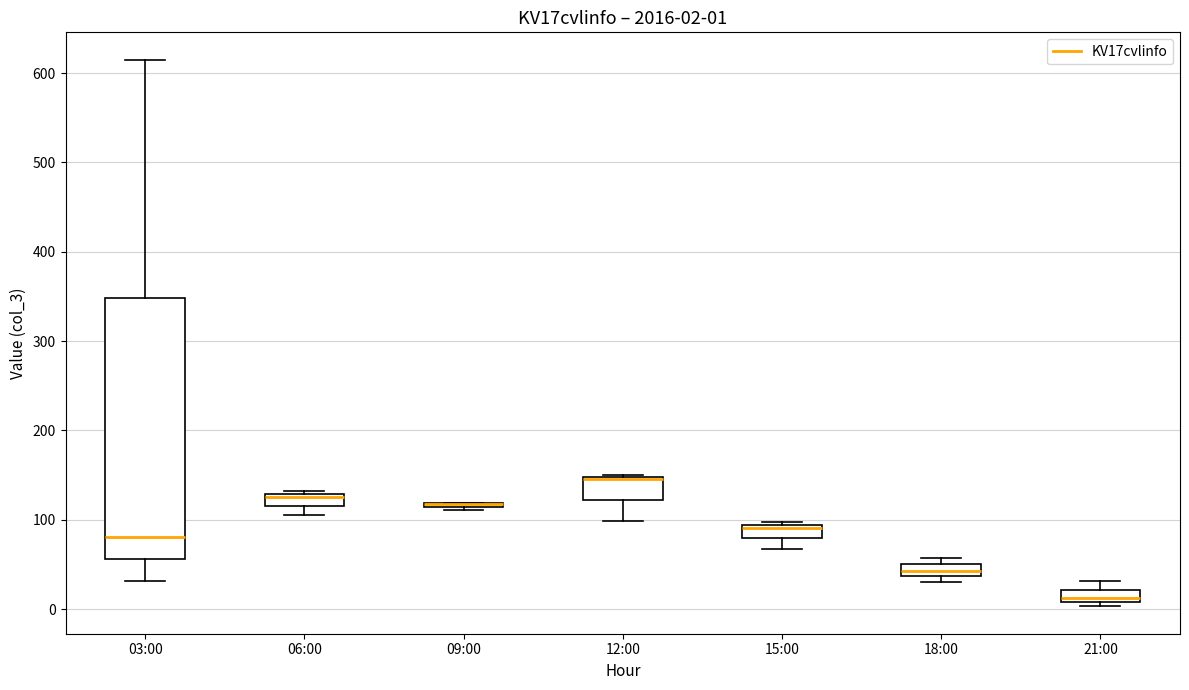

Which box is the tallest, from its lower edge to its upper edge?

03:00